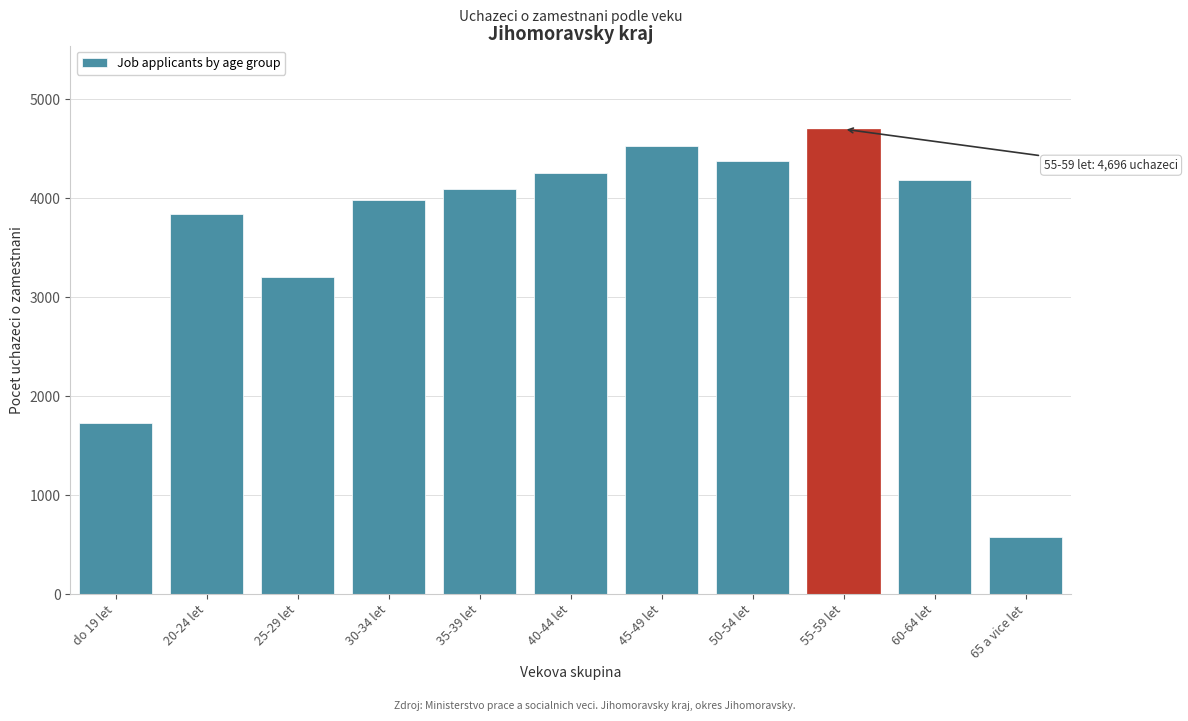

Reading left to right, extract all data points from this chart.

do 19 let=1722	20-24 let=3841	25-29 let=3204	30-34 let=3980	35-39 let=4094	40-44 let=4256	45-49 let=4521	50-54 let=4373	55-59 let=4696	60-64 let=4179	65 a vice let=573